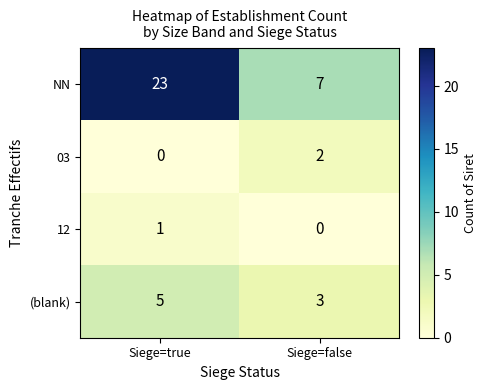

Read the NN value at Siege=true.

23